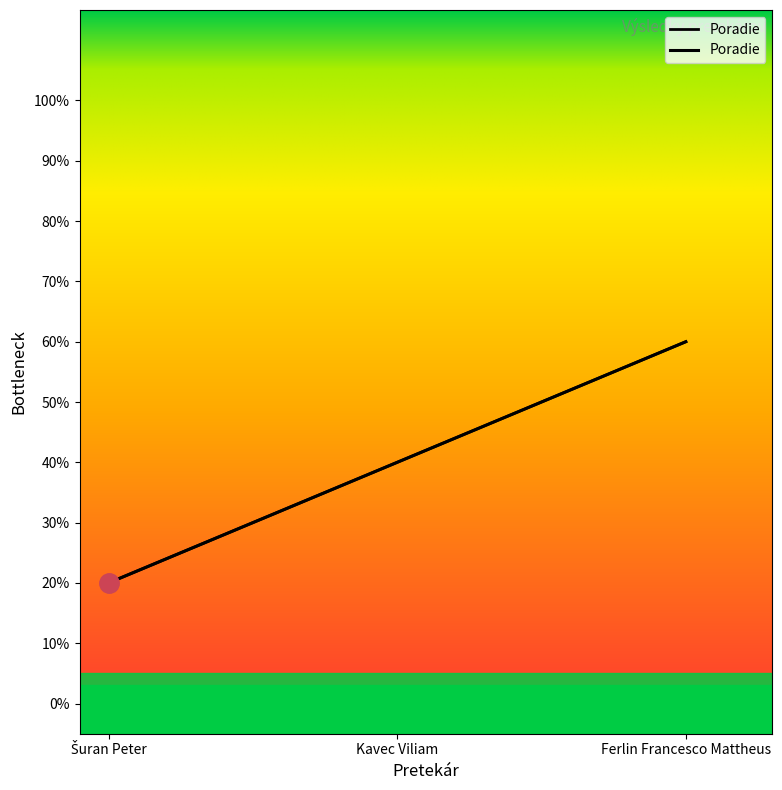

What is the label of the 1st point from the right?

Ferlin Francesco Mattheus